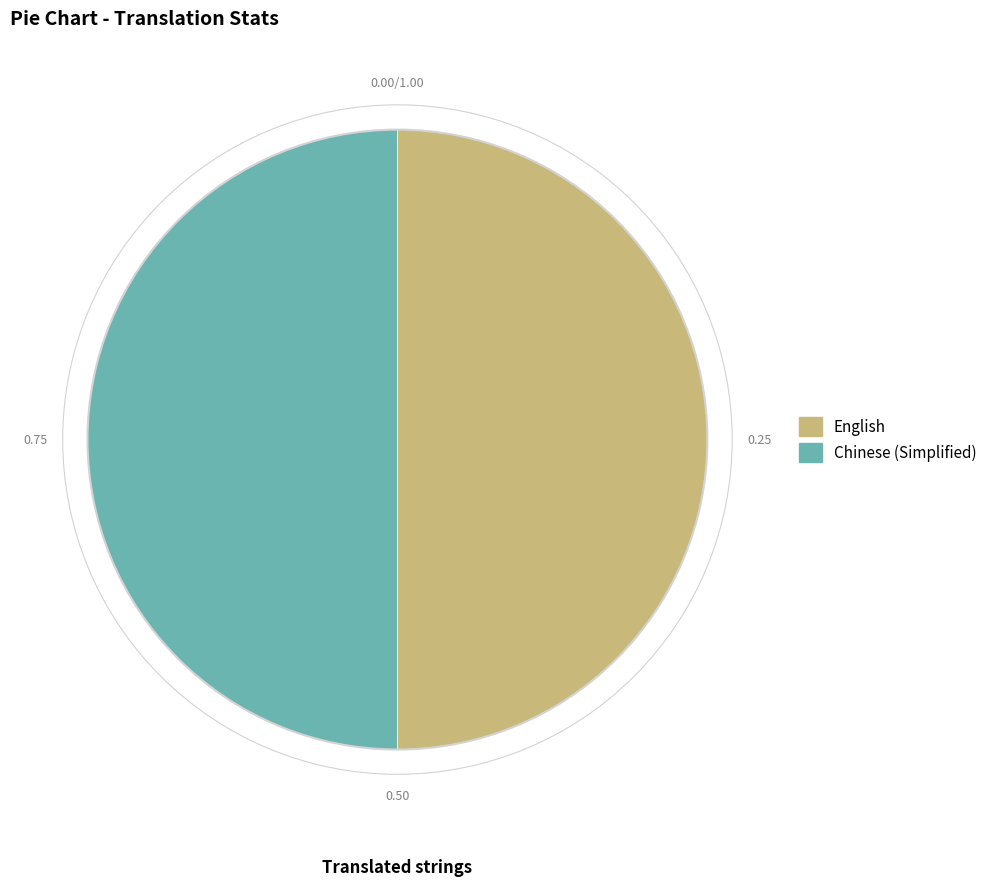

What is the ratio of the value at English to the value at Chinese (Simplified)?

1.0